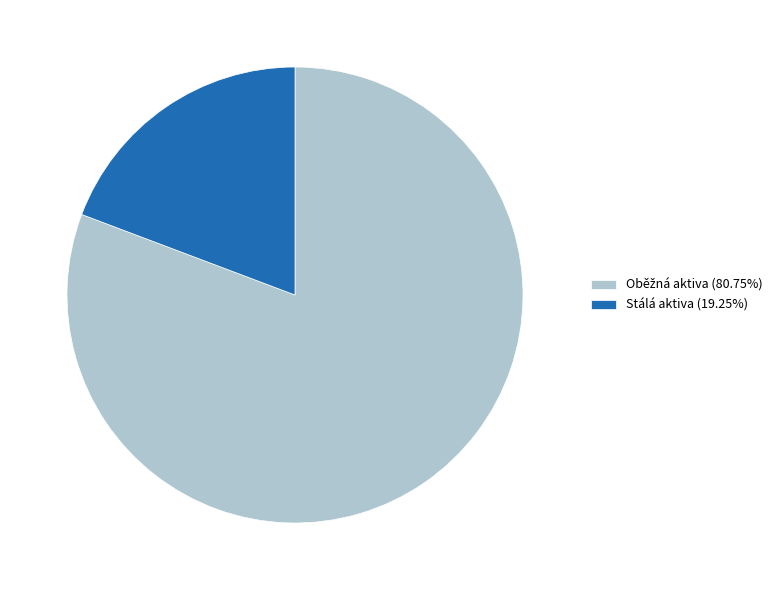

Is there a majority slice in this chart?

Yes